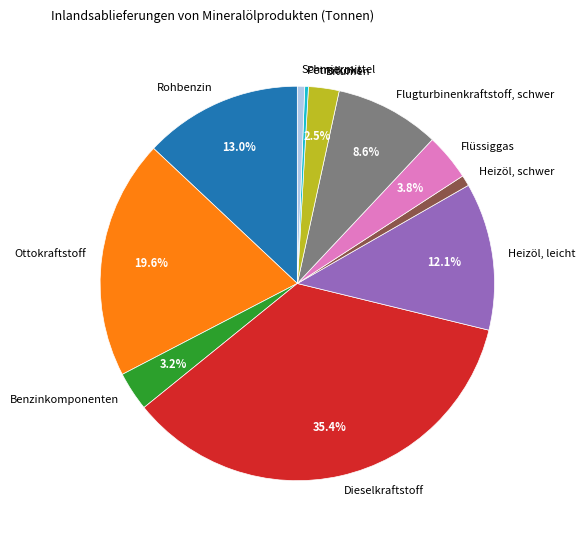

Do Dieselkraftstoff and Benzinkomponenten together represent more than half of the pie?

No